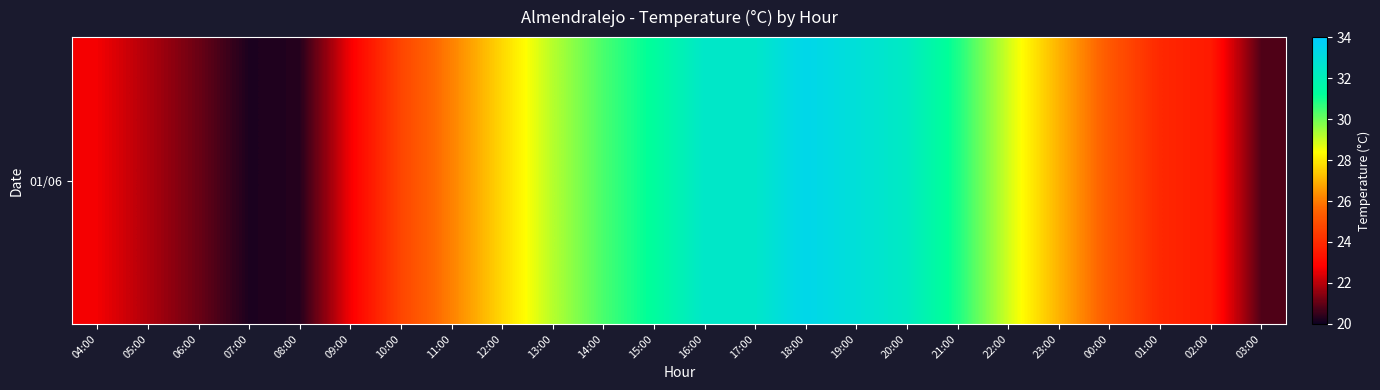

What is the change in value from 10:00 to 12:00?

+3.0